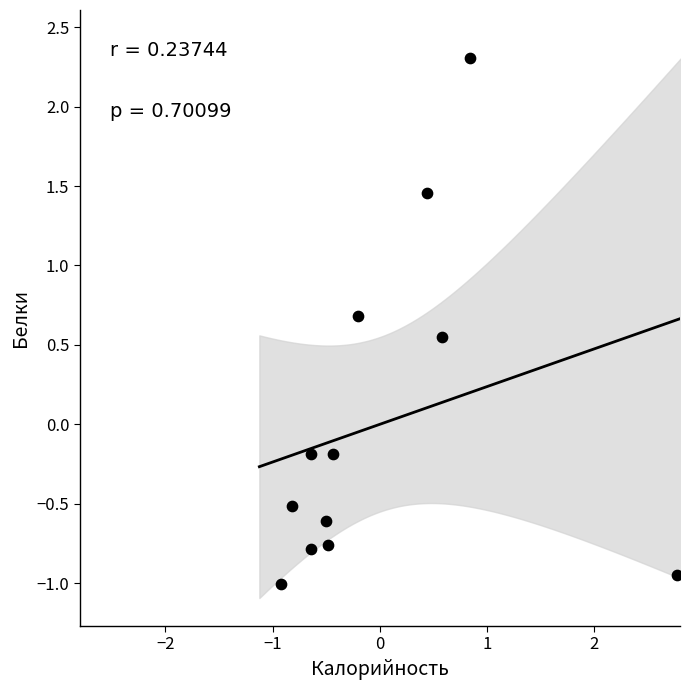

What is the range of Y values (max minus min)?

3.3